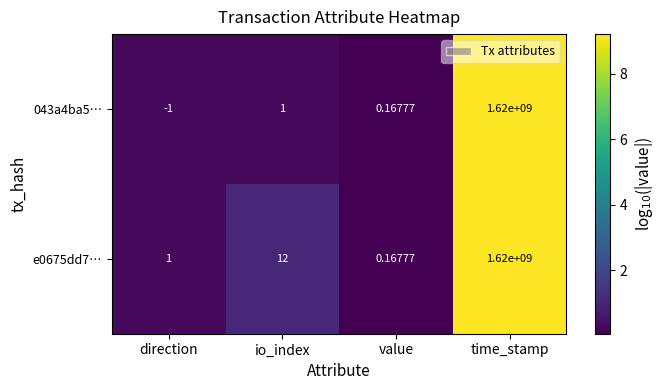

List the labels in order of 043a4ba5… value, largest first.

time_stamp, io_index, value, direction